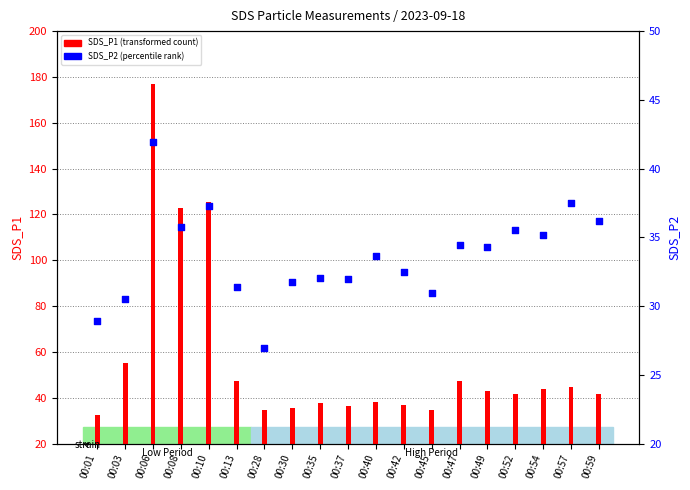

Which series has the widest spread of Y values?

SDS_P1